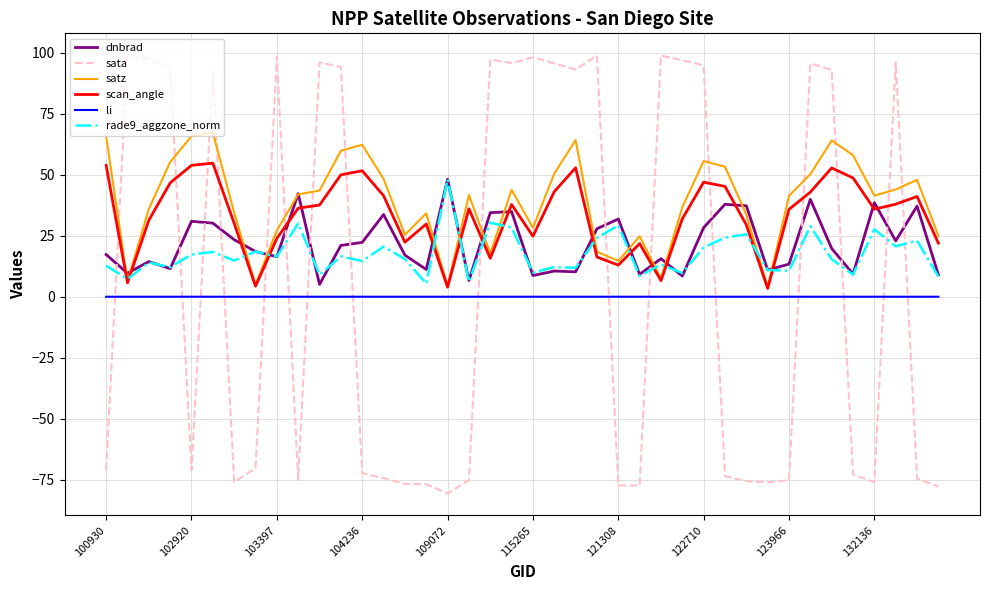

What is the smallest value displayed?

-80.6